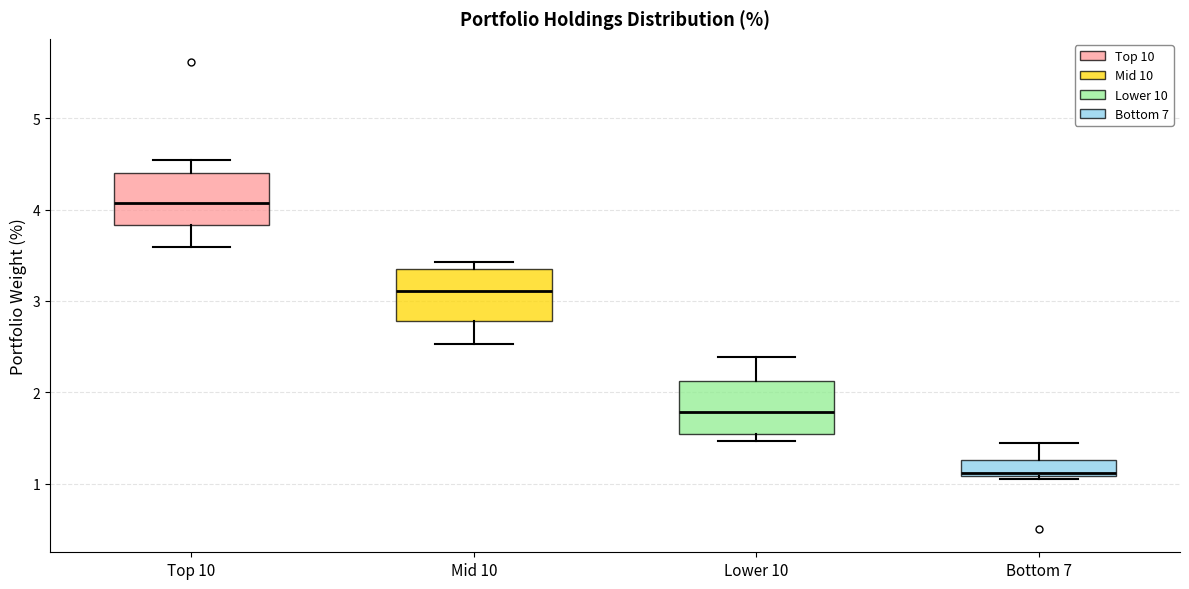

Where is the upper edge of the box for Lower 10 on the y-axis? The values are not printed on the chart, so give them approximately, as read against the axis.

2.1